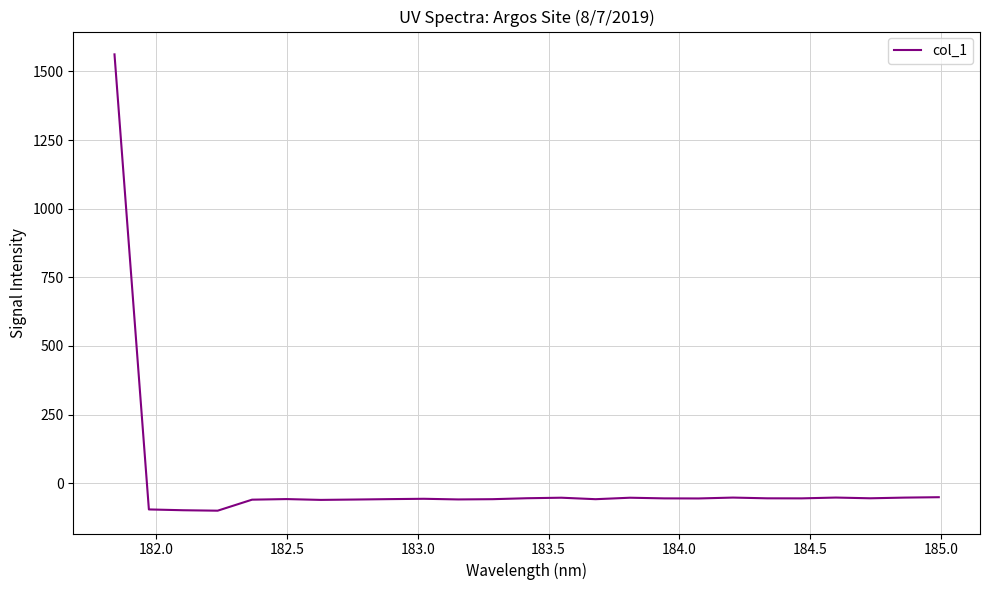

True or false: there are more than 0 points higher than both neighbors.

True